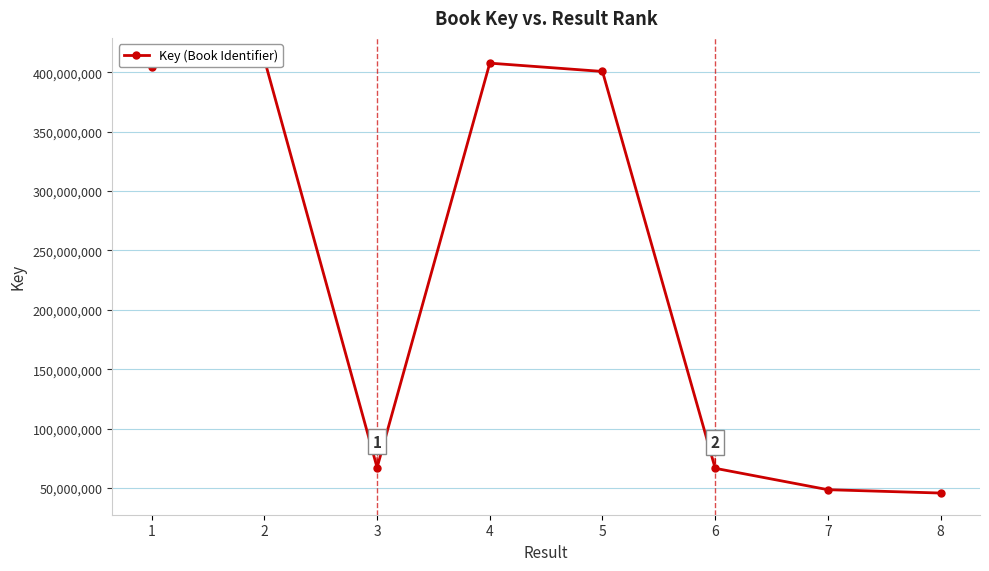

What is the change in value from 1 to 7?

-356132621